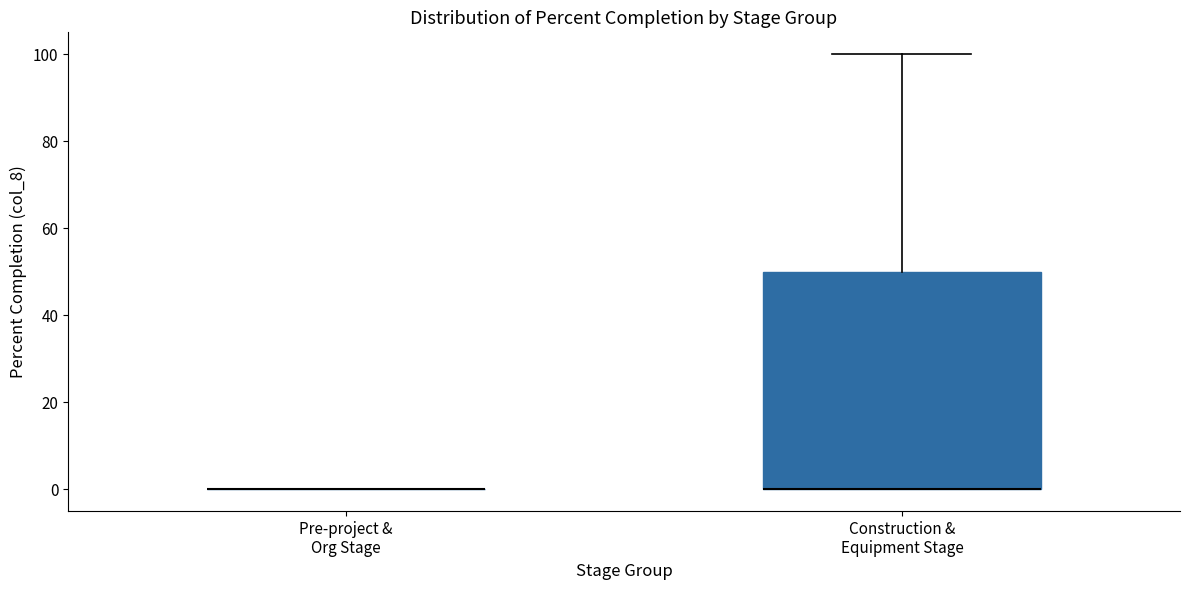

Reading left to right, transcribe this box plot: for each box, give where its median line is, the range the box spans, and where its two whiskers end, as read against the y-axis. The values are not printed on the chart, so give them approximately, as read against the axis.

Pre-project & Org Stage: box collapsed to a line at 0, whiskers 0 to 0
Construction & Equipment Stage: median 0 (drawn on the box's lower edge), box 0 to 50, whiskers 0 to 100